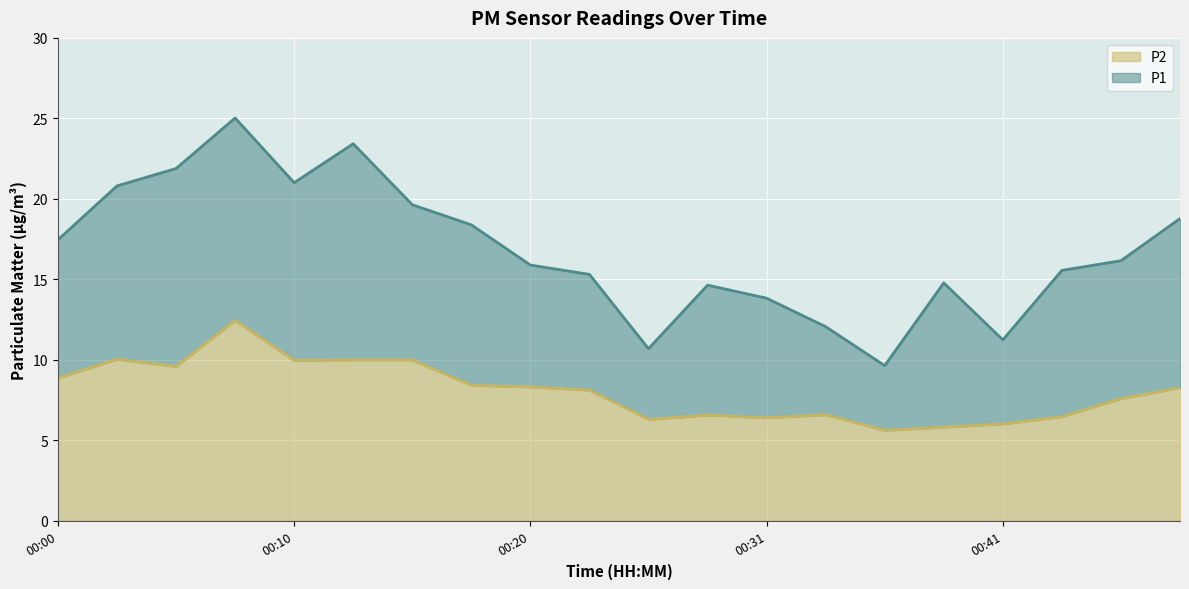

Reading left to right, transcribe all the data shown in this chart.

P1: 00:00=17.4	00:02=20.8	00:05=21.9	00:07=25.0	00:10=21.0	00:13=23.4	00:15=19.6	00:18=18.4	00:20=15.9	00:23=15.3	00:25=10.7	00:28=14.6	00:31=13.8	00:33=12.1	00:36=9.6	00:38=14.8	00:41=11.2	00:43=15.6	00:46=16.1	00:49=18.8
P2: 00:00=8.8	00:02=10.0	00:05=9.6	00:07=12.4	00:10=9.9	00:13=10.0	00:15=10.0	00:18=8.4	00:20=8.3	00:23=8.1	00:25=6.3	00:28=6.5	00:31=6.4	00:33=6.6	00:36=5.6	00:38=5.8	00:41=6.0	00:43=6.5	00:46=7.6	00:49=8.2